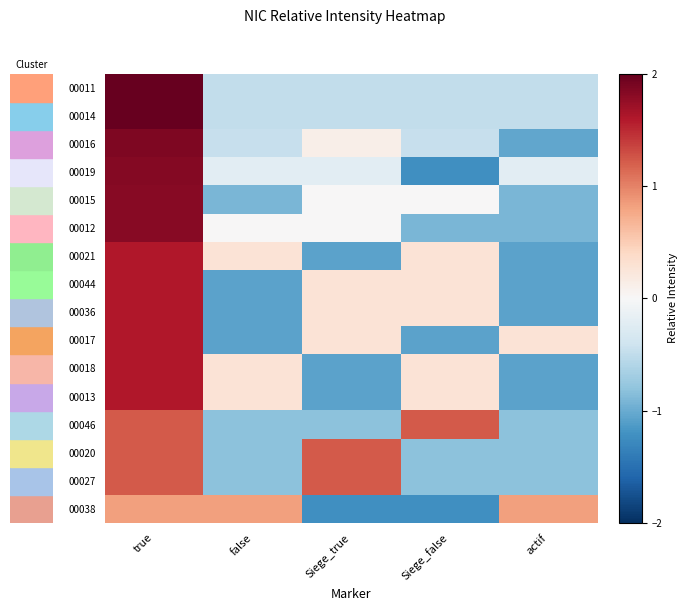

Reading left to right, what are all the values shown in this chart?

00011: true=2.0	false=-0.5	Siege_true=-0.5	Siege_false=-0.5	actif=-0.5
00014: true=2.0	false=-0.5	Siege_true=-0.5	Siege_false=-0.5	actif=-0.5
00016: true=1.9	false=-0.5	Siege_true=0.1	Siege_false=-0.5	actif=-1.0
00019: true=1.8	false=-0.2	Siege_true=-0.2	Siege_false=-1.2	actif=-0.2
00015: true=1.8	false=-0.9	Siege_true=0.0	Siege_false=0.0	actif=-0.9
00012: true=1.8	false=0.0	Siege_true=0.0	Siege_false=-0.9	actif=-0.9
00021: true=1.6	false=0.3	Siege_true=-1.1	Siege_false=0.3	actif=-1.1
00044: true=1.6	false=-1.1	Siege_true=0.3	Siege_false=0.3	actif=-1.1
00036: true=1.6	false=-1.1	Siege_true=0.3	Siege_false=0.3	actif=-1.1
00017: true=1.6	false=-1.1	Siege_true=0.3	Siege_false=-1.1	actif=0.3
00018: true=1.6	false=0.3	Siege_true=-1.1	Siege_false=0.3	actif=-1.1
00013: true=1.6	false=0.3	Siege_true=-1.1	Siege_false=0.3	actif=-1.1
00046: true=1.2	false=-0.8	Siege_true=-0.8	Siege_false=1.2	actif=-0.8
00020: true=1.2	false=-0.8	Siege_true=1.2	Siege_false=-0.8	actif=-0.8
00027: true=1.2	false=-0.8	Siege_true=1.2	Siege_false=-0.8	actif=-0.8
00038: true=0.8	false=0.8	Siege_true=-1.2	Siege_false=-1.2	actif=0.8